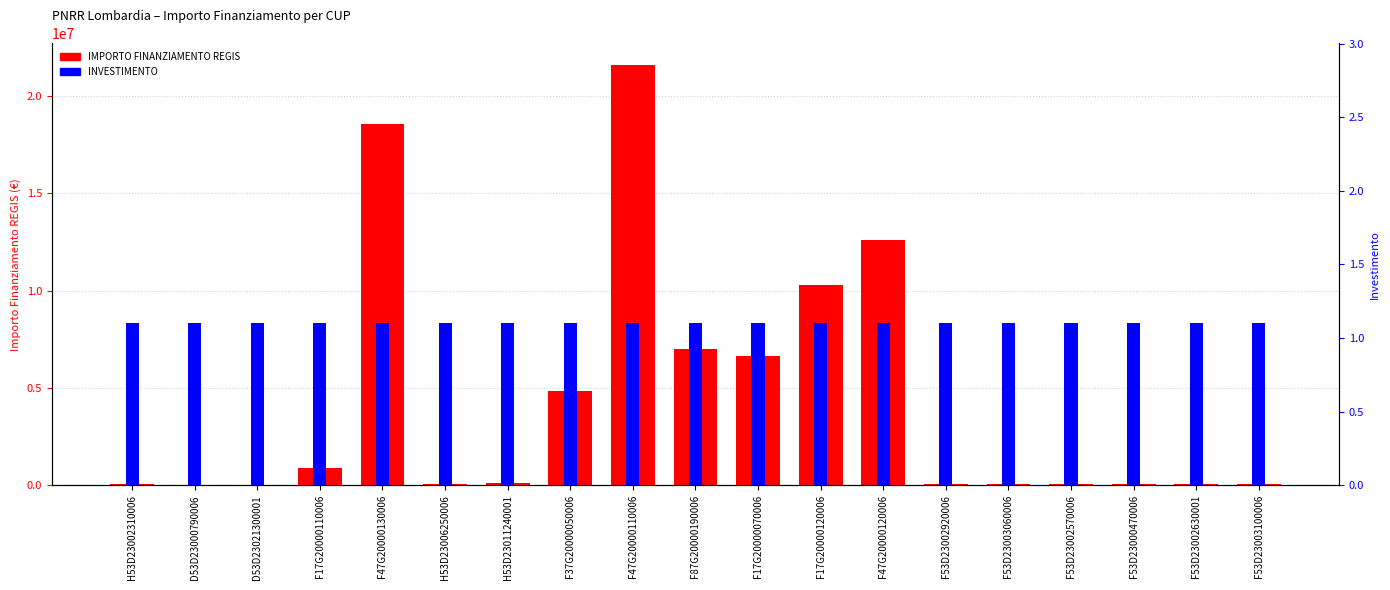

What is the value of the INVESTIMENTO bar at the 19th from the left?

1.1